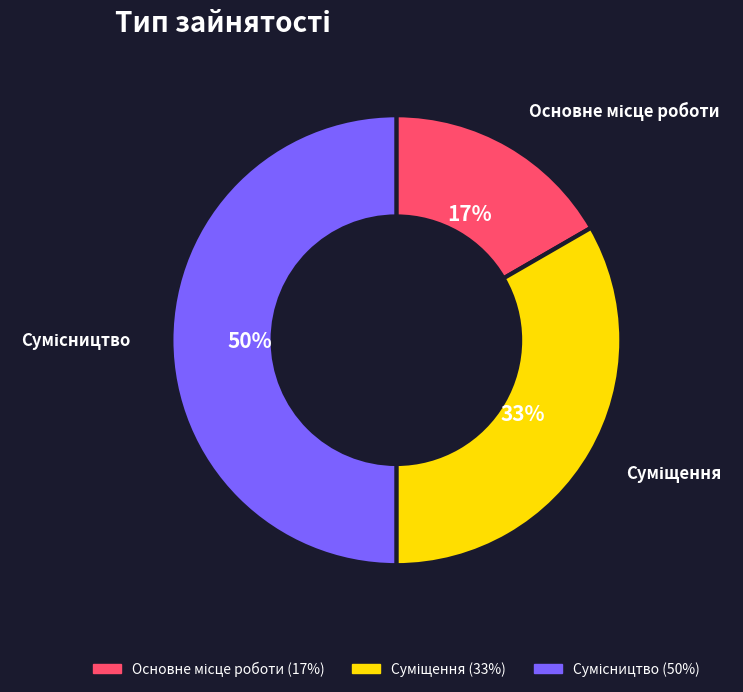

To the nearest percent, what is the difference between the largest and smallest slice percentages?

33%